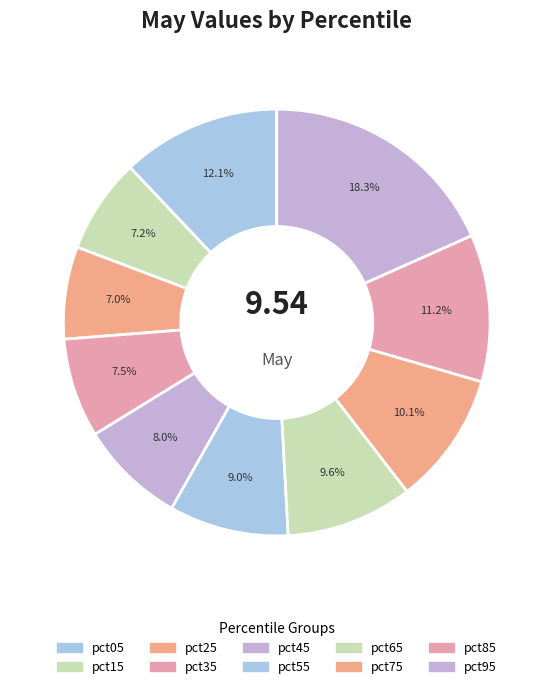

Rank the categories by value from lowest to highest.

pct25, pct15, pct35, pct45, pct55, pct65, pct75, pct85, pct05, pct95